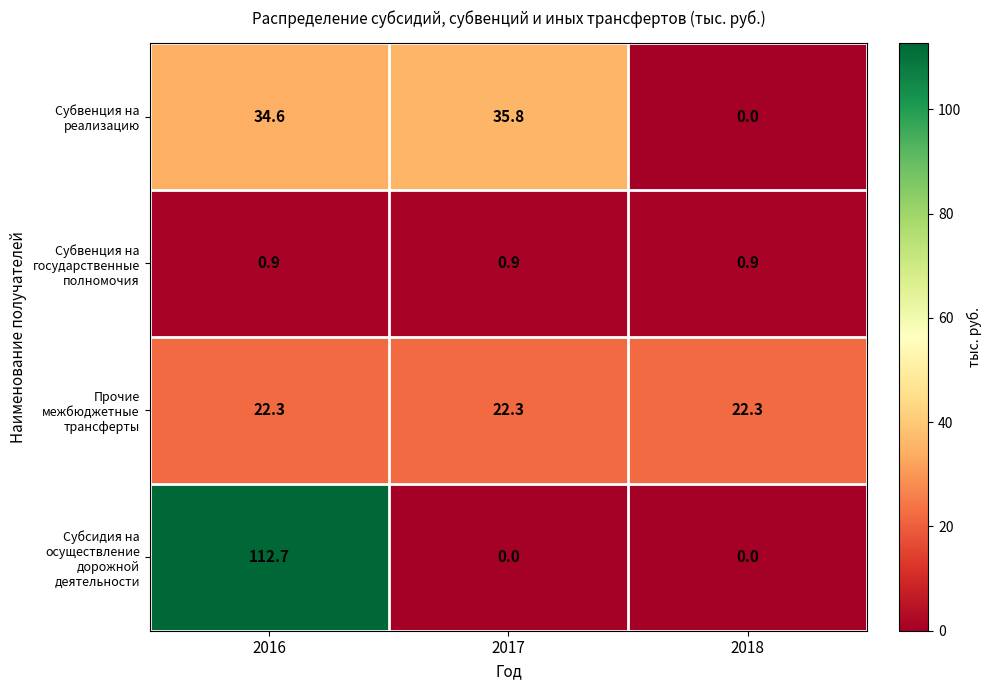

Rank the series by their maximum value, from lowest to highest.

Субвенция на государственные полномочия, Прочие межбюджетные трансферты, Субвенция на реализацию, Субсидия на осуществление дорожной деятельности